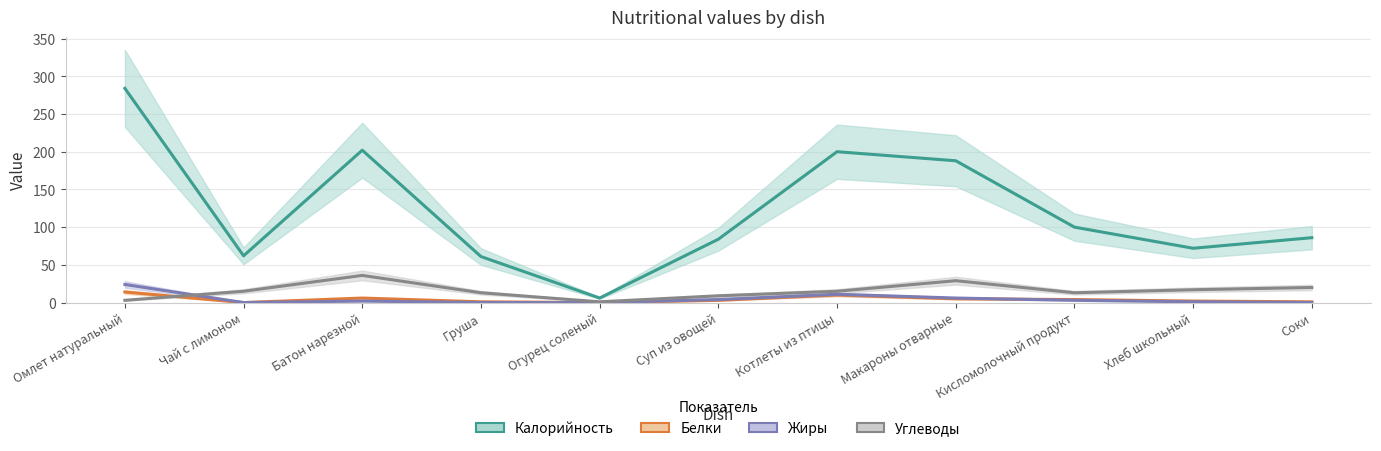

What is the average value of the Жиры series?

5